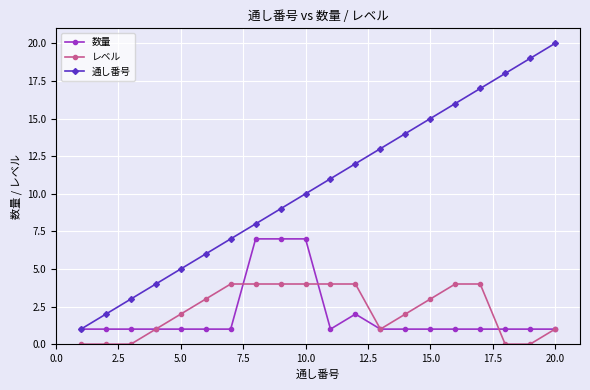

Reading left to right, transcribe all the data shown in this chart.

数量: 1	1	1	1	1	1	1	7	7	7	1	2	1	1	1	1	1	1	1	1
レベル: 0	0	0	1	2	3	4	4	4	4	4	4	1	2	3	4	4	0	0	1
通し番号: 1	2	3	4	5	6	7	8	9	10	11	12	13	14	15	16	17	18	19	20